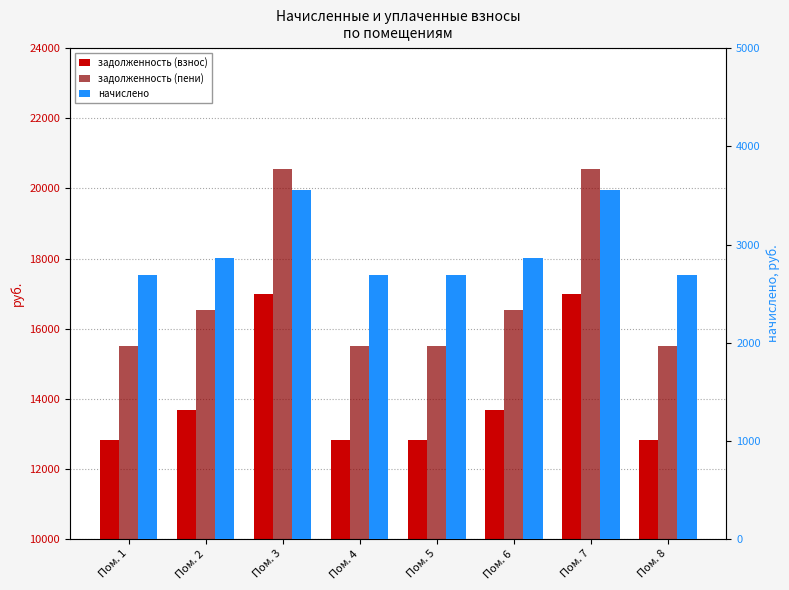

Where is задолженность (взнос) nearest to the value 14910?

Пом. 2